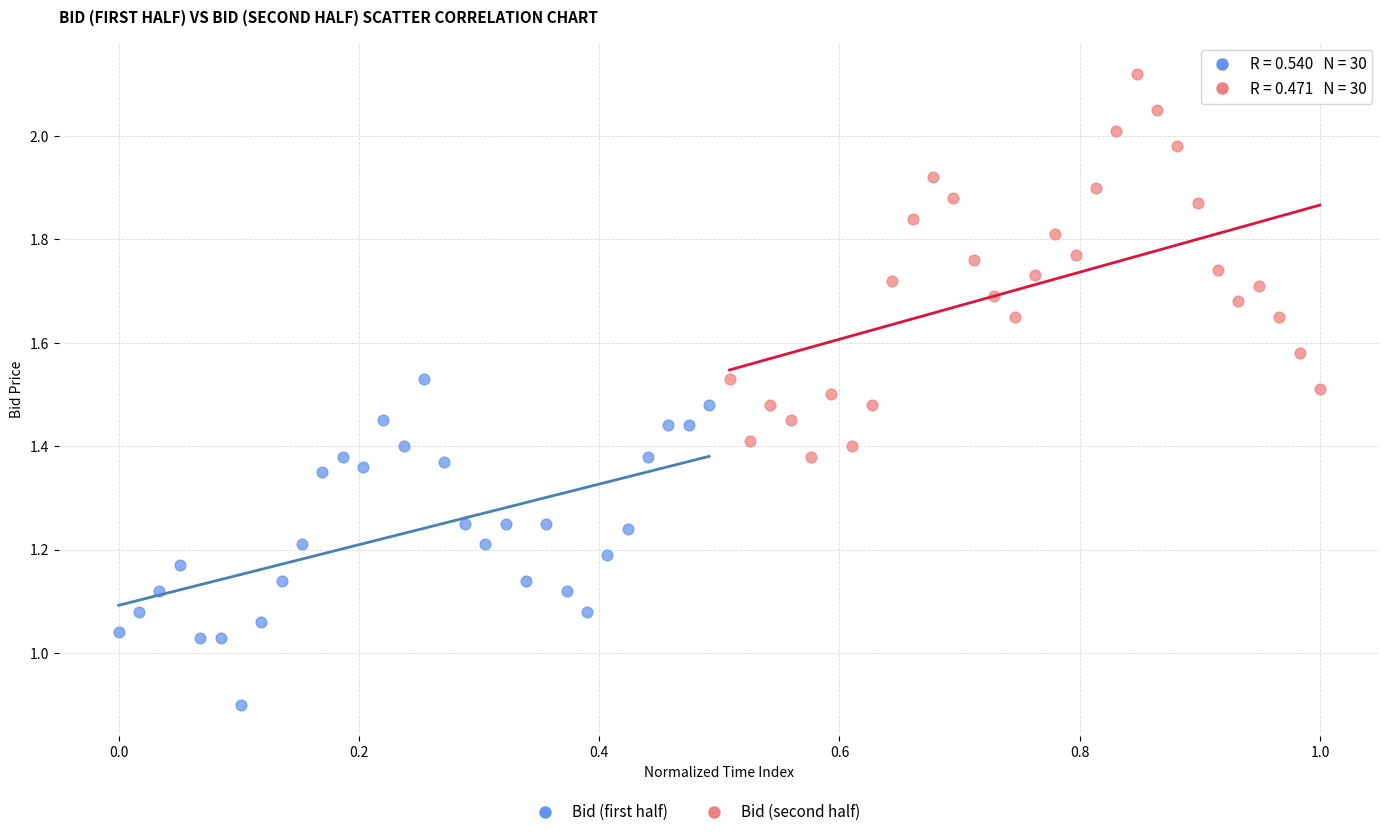

Which series has the widest spread of Y values?

Bid (second half)